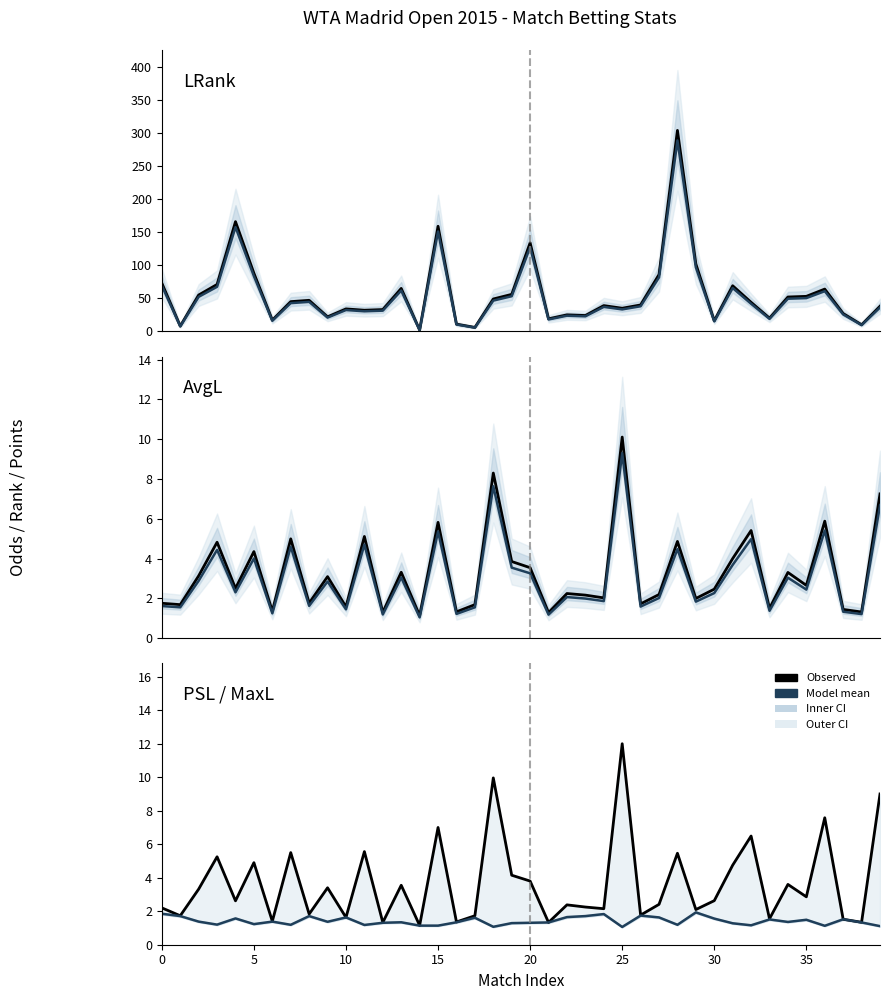

What is the smallest value displayed?

1.0